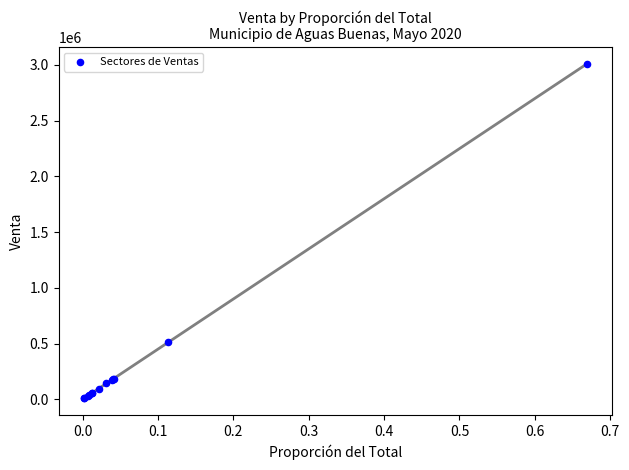

What Y value in the scatter plot is closest to 1508700?

511405.8